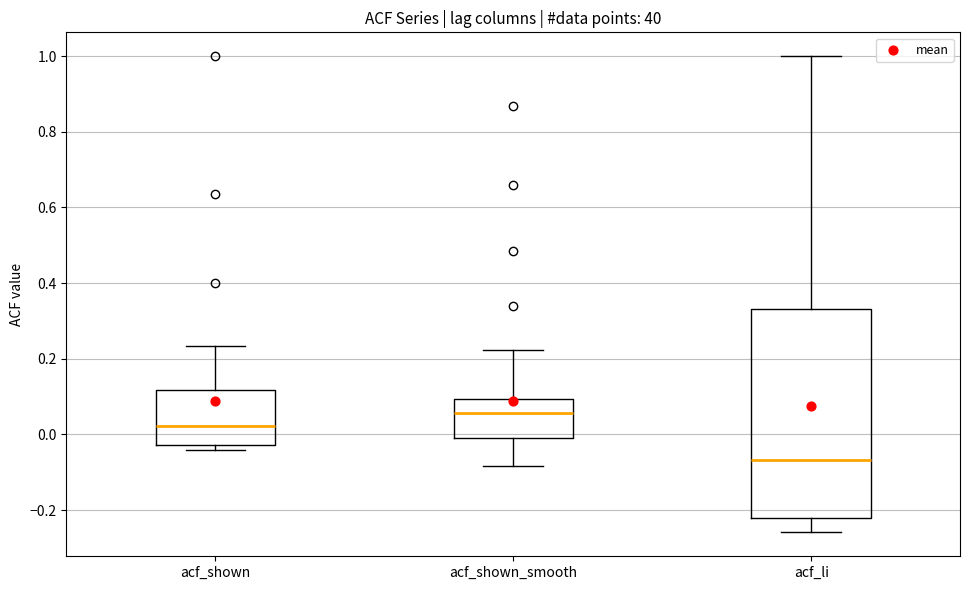

Which box has the lowest median line?

acf_li